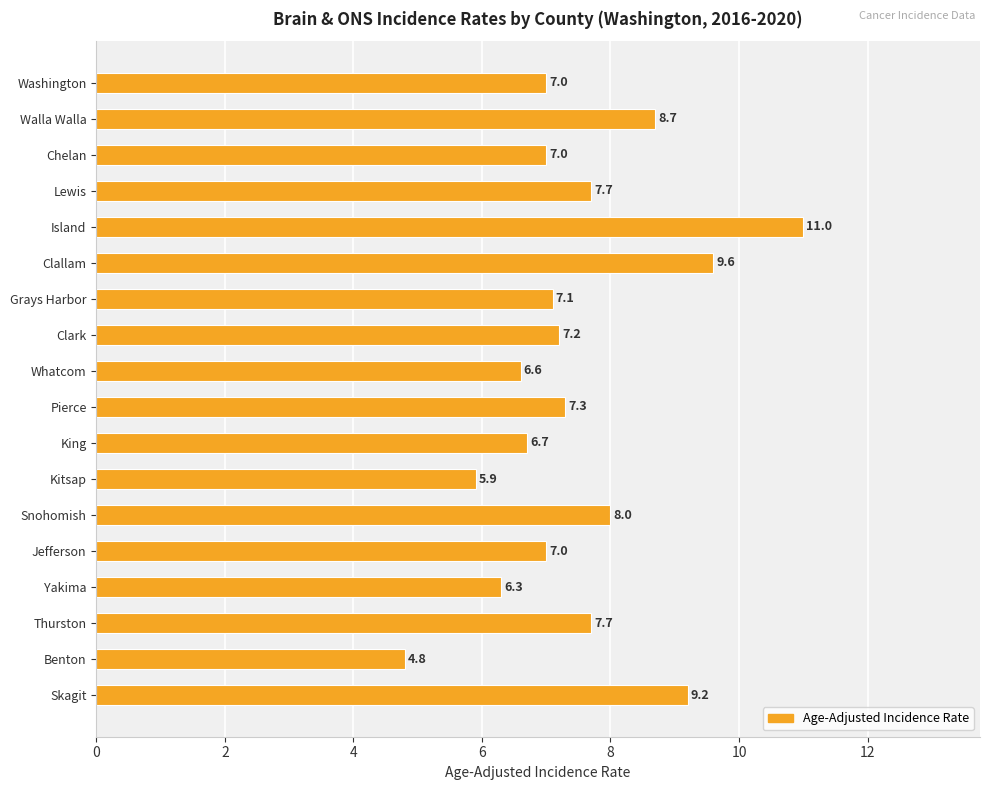

What is the value of the 7th bar from the top?

7.1